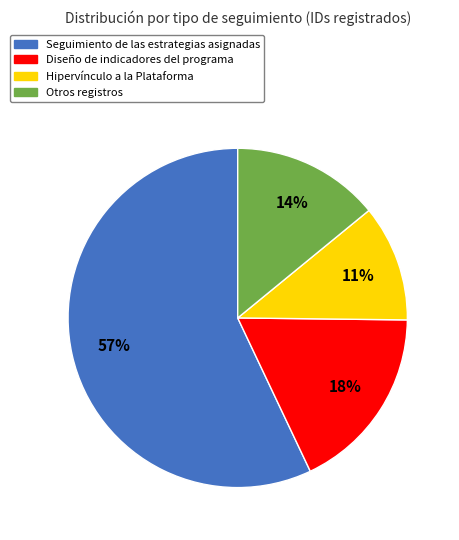

True or false: Diseño de indicadores del programa accounts for 12% of the total.

False